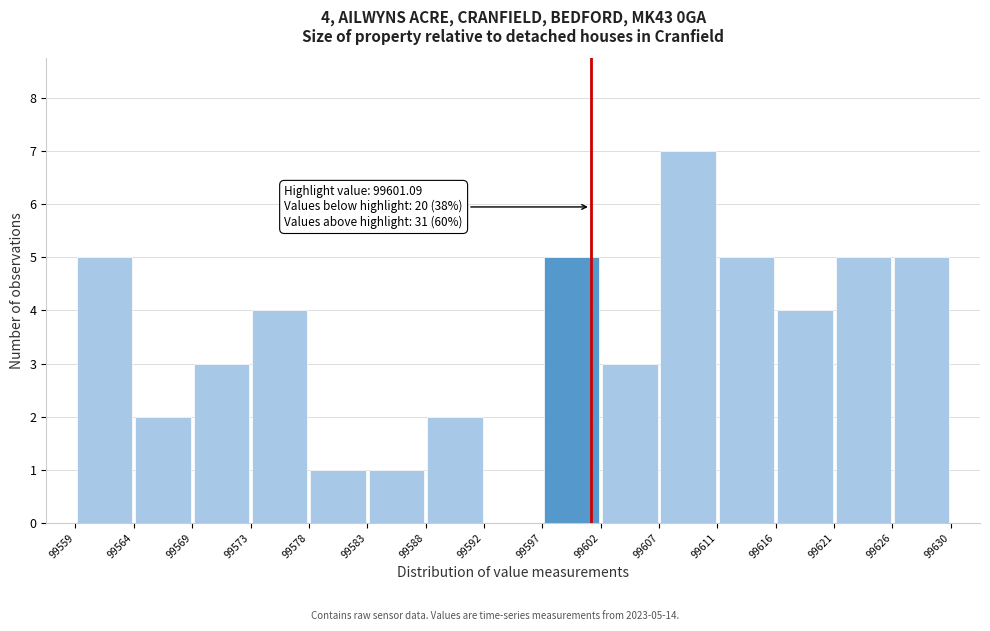

Over which range of the x-axis is the bar tallest?

99607 to 99611